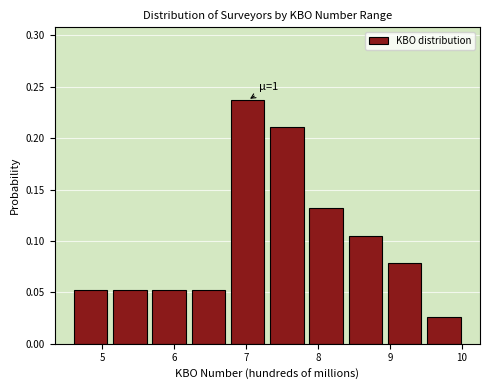

Which range on the x-axis has the tallest bar?

6.7 to 7.3